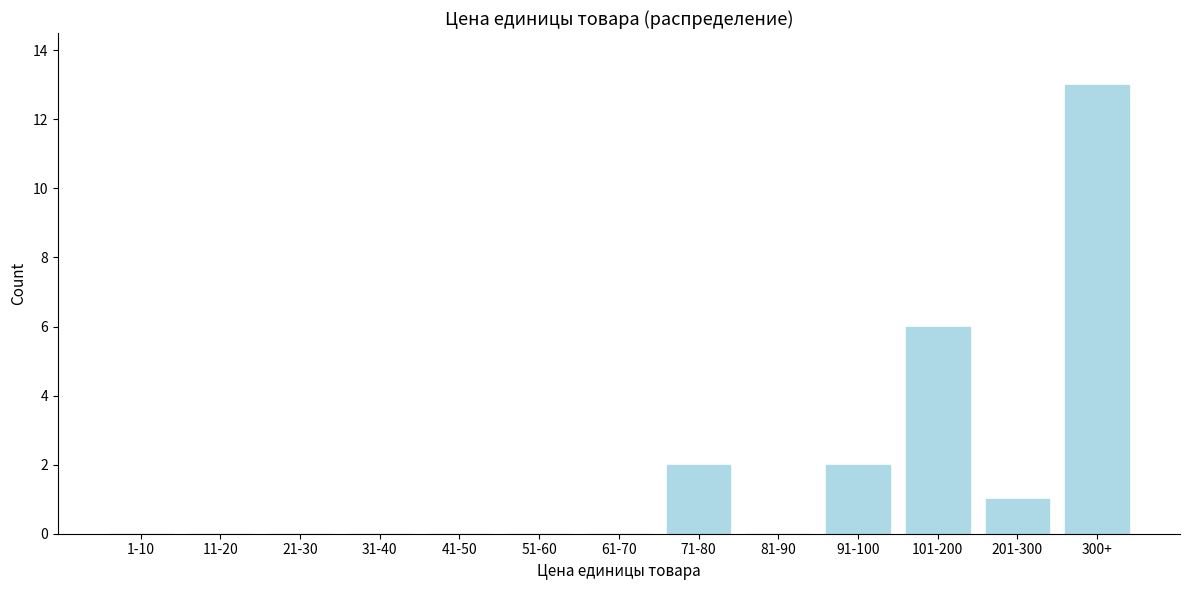

Reading left to right, extract all data points from this chart.

1-10=0	11-20=0	21-30=0	31-40=0	41-50=0	51-60=0	61-70=0	71-80=2	81-90=0	91-100=2	101-200=6	201-300=1	300+=13